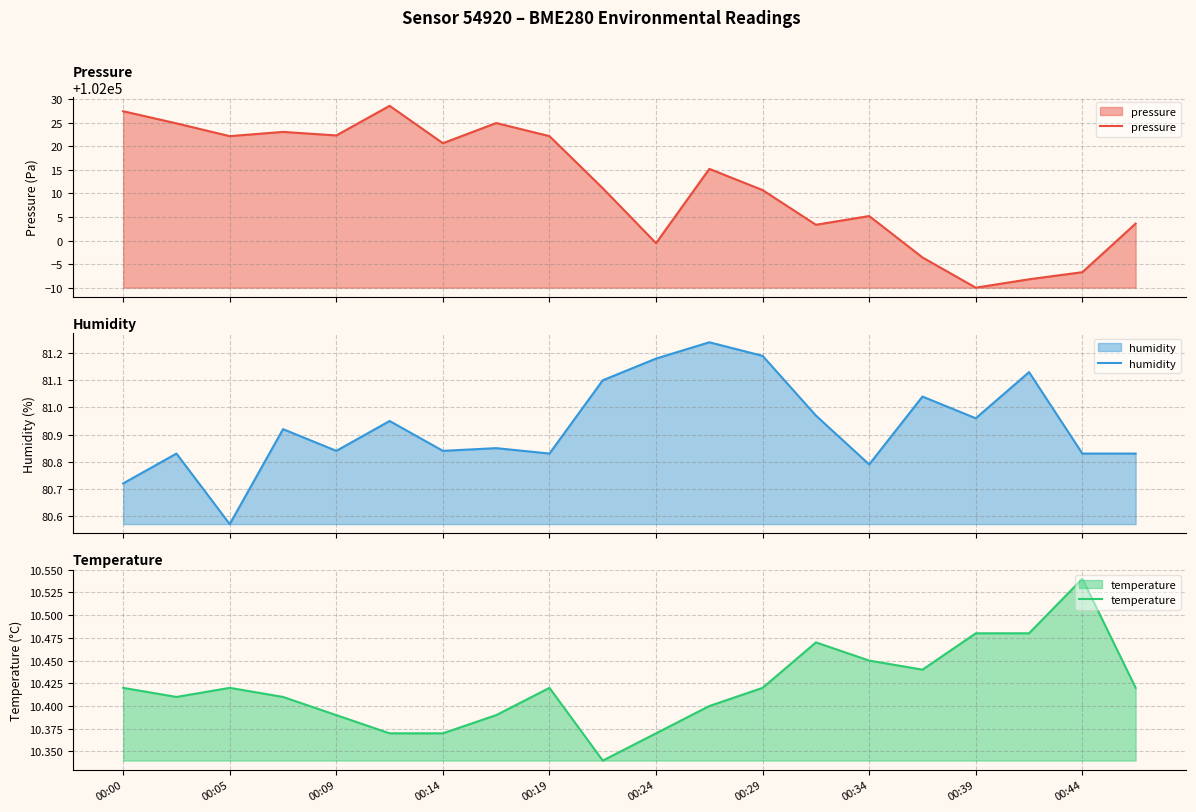

What is the maximum value for pressure?

102028.6